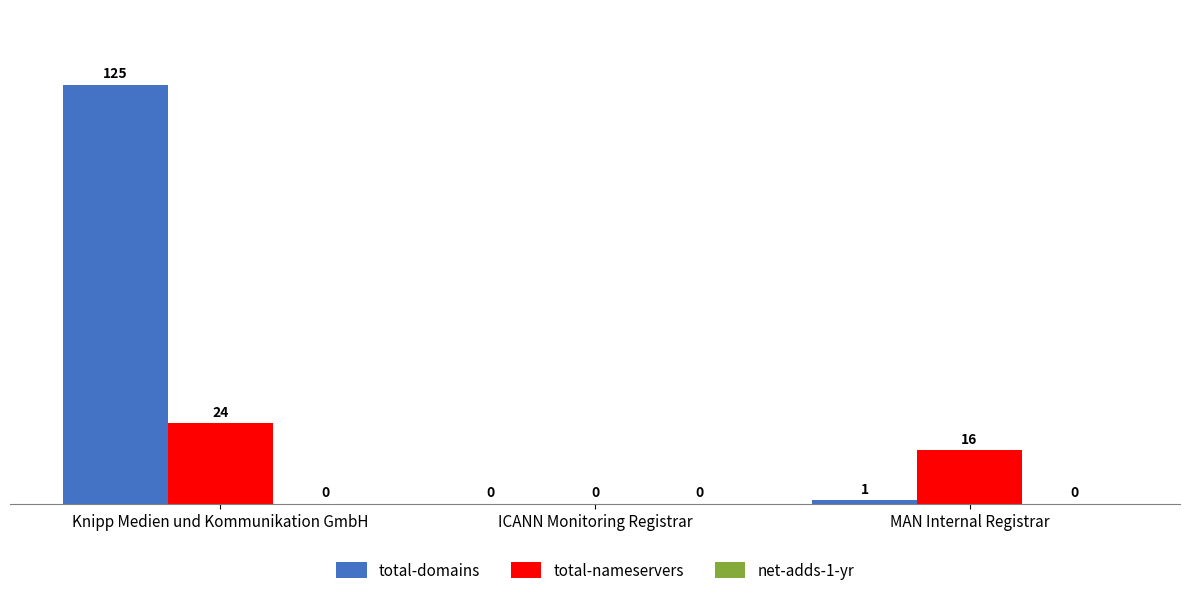

Which series has the largest total across all categories?

total-domains